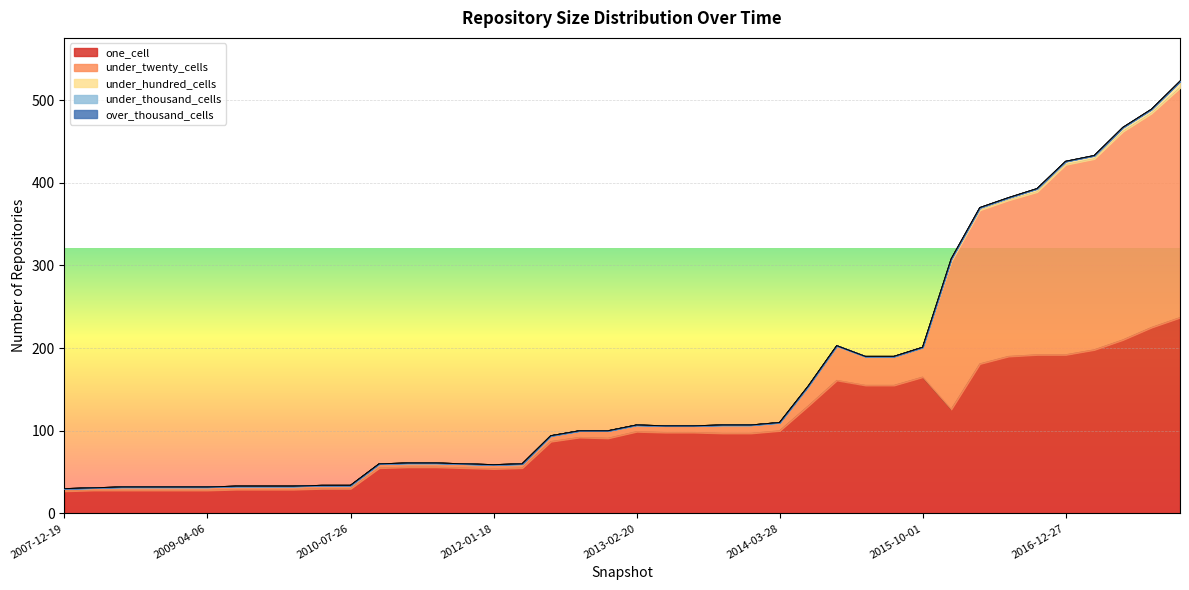

List the labels in order of one_cell value, largest first.

2017-12-22, 2017-10-12, 2017-07-24, 2017-04-12, 2016-10-07, 2016-12-27, 2016-07-04, 2016-04-05, 2015-10-01, 2015-01-19, 2015-04-09, 2015-07-03, 2014-09-08, 2016-01-04, 2014-03-28, 2013-02-20, 2013-05-21, 2013-07-09, 2013-09-10, 2013-12-20, 2012-10-31, 2012-12-11, 2012-07-13, 2011-02-21, 2011-06-10, 2010-11-17, 2011-09-05, 2012-03-26, 2012-01-18, 2010-04-01, 2010-07-26, 2009-06-17, 2009-09-25, 2009-12-16, 2008-04-01, 2008-06-27, 2008-10-10, 2008-12-17, 2009-04-06, 2007-12-19